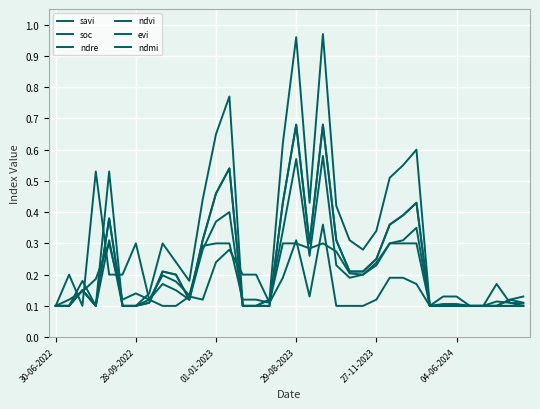

Is this an area chart (filled region under the line)?

No